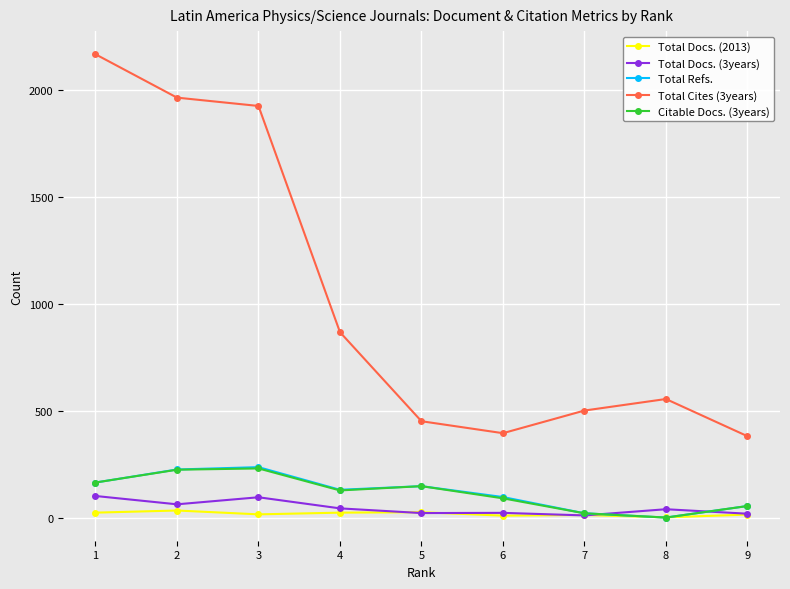

What is the average value of the Total Docs. (2013) series?

17